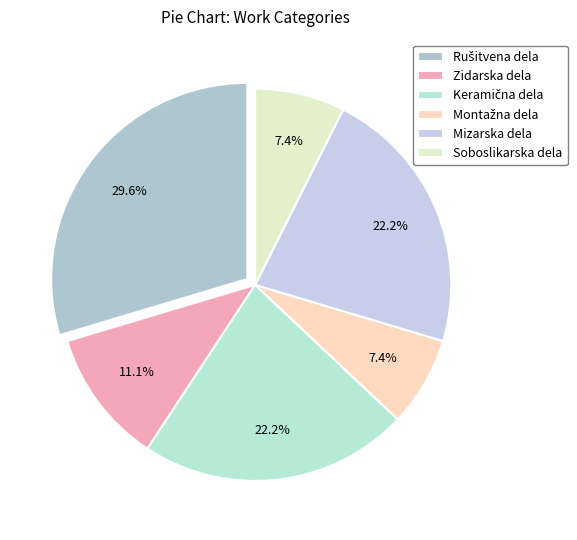

How many slices are in this pie chart?

6